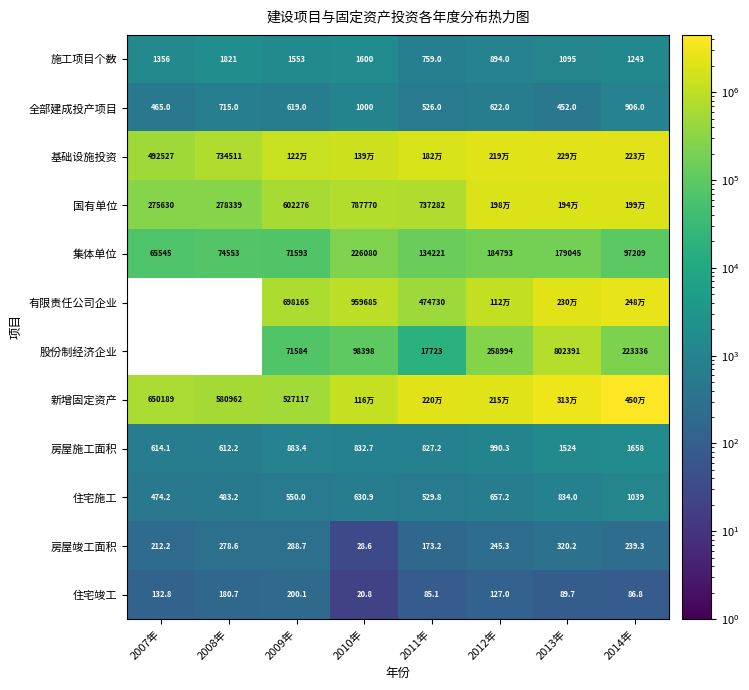

What is the difference between the 集体单位 values at 2011年 and 2009年?

62628.0